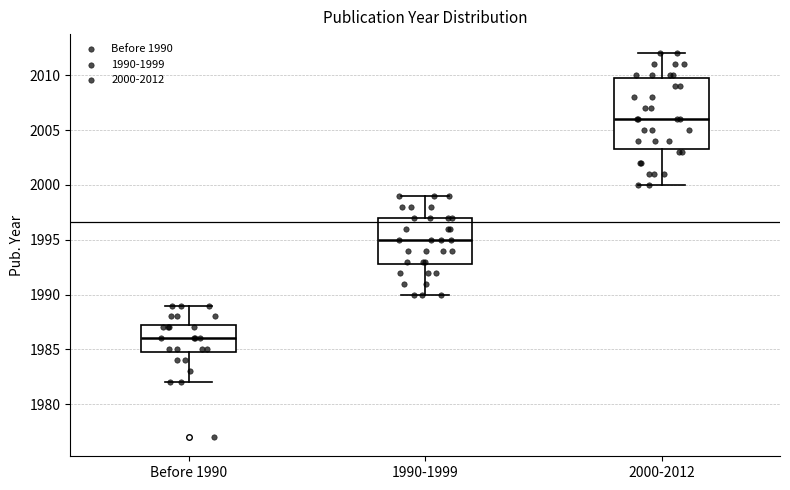

Which box's median line is the lowest?

Before 1990